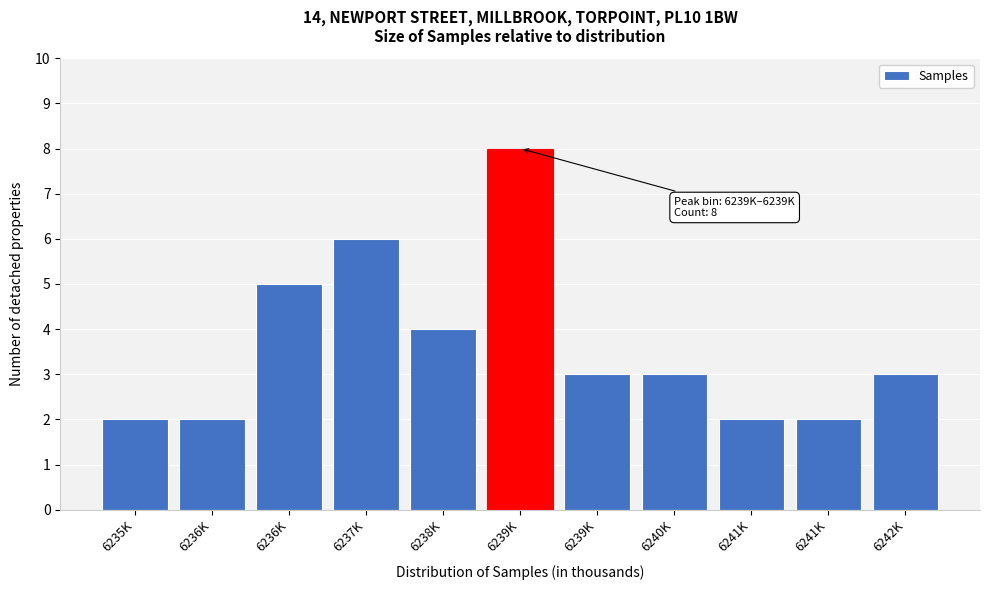

How many series are shown in this chart?

1